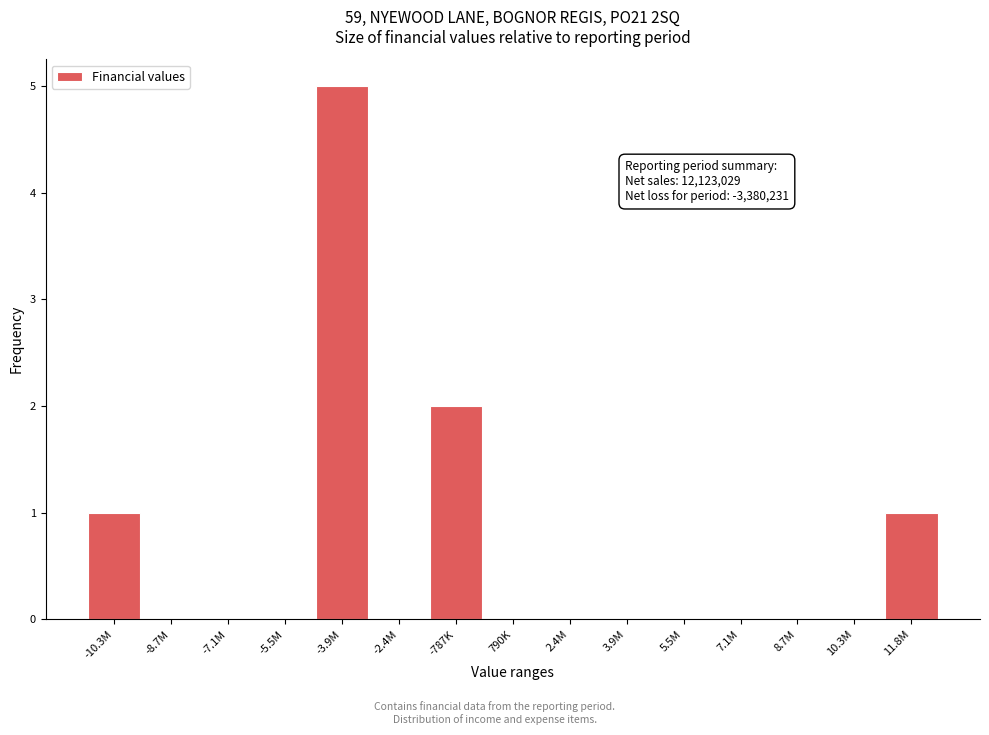

Reading right to left, what are all the values shown in this chart?

11.8M=1	10.3M=0	8.7M=0	7.1M=0	5.5M=0	3.9M=0	2.4M=0	790K=0	-787K=2	-2.4M=0	-3.9M=5	-5.5M=0	-7.1M=0	-8.7M=0	-10.3M=1